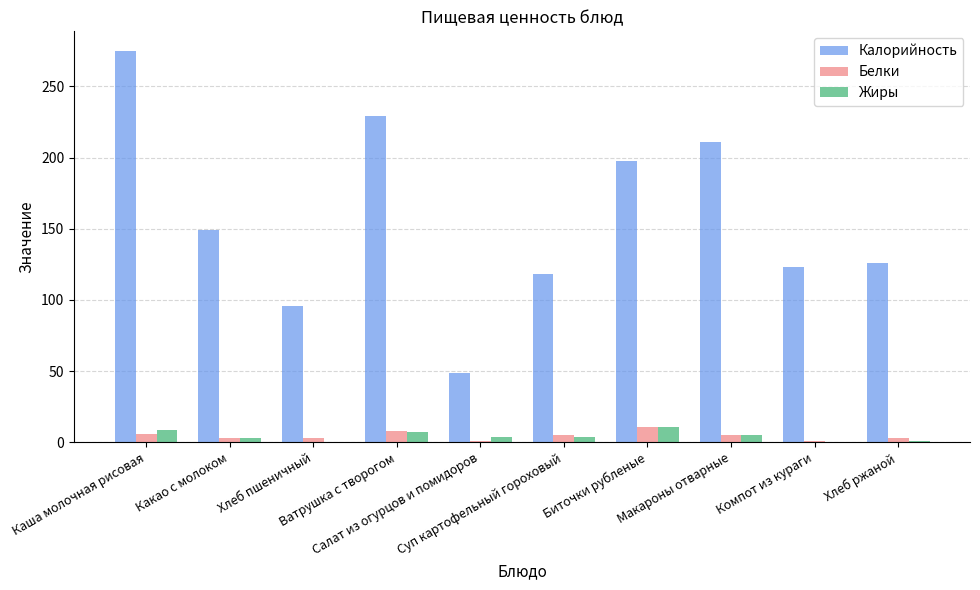

What is the sum of all Жиры values?

44.3